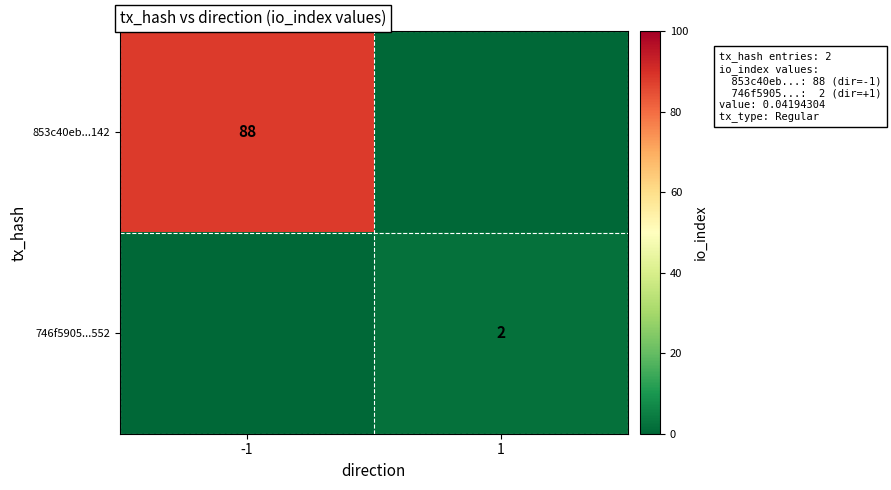

True or false: 853c40eb...142 has a value of 135 at -1.

False